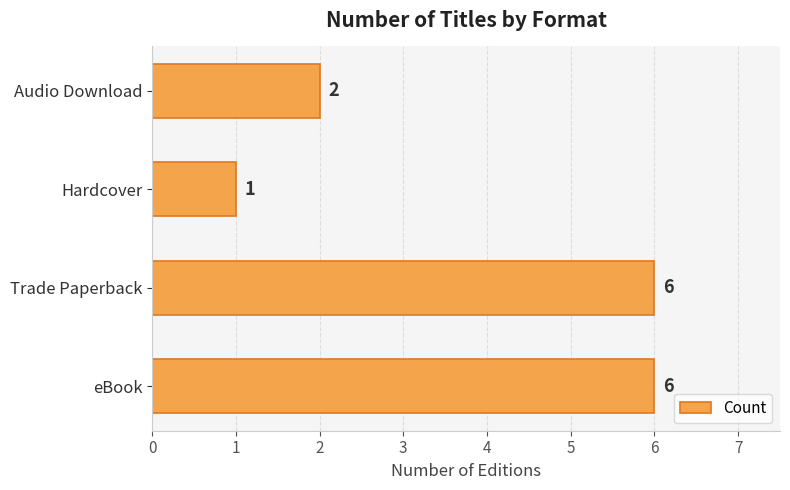

How many values are between 2 and 6?

3